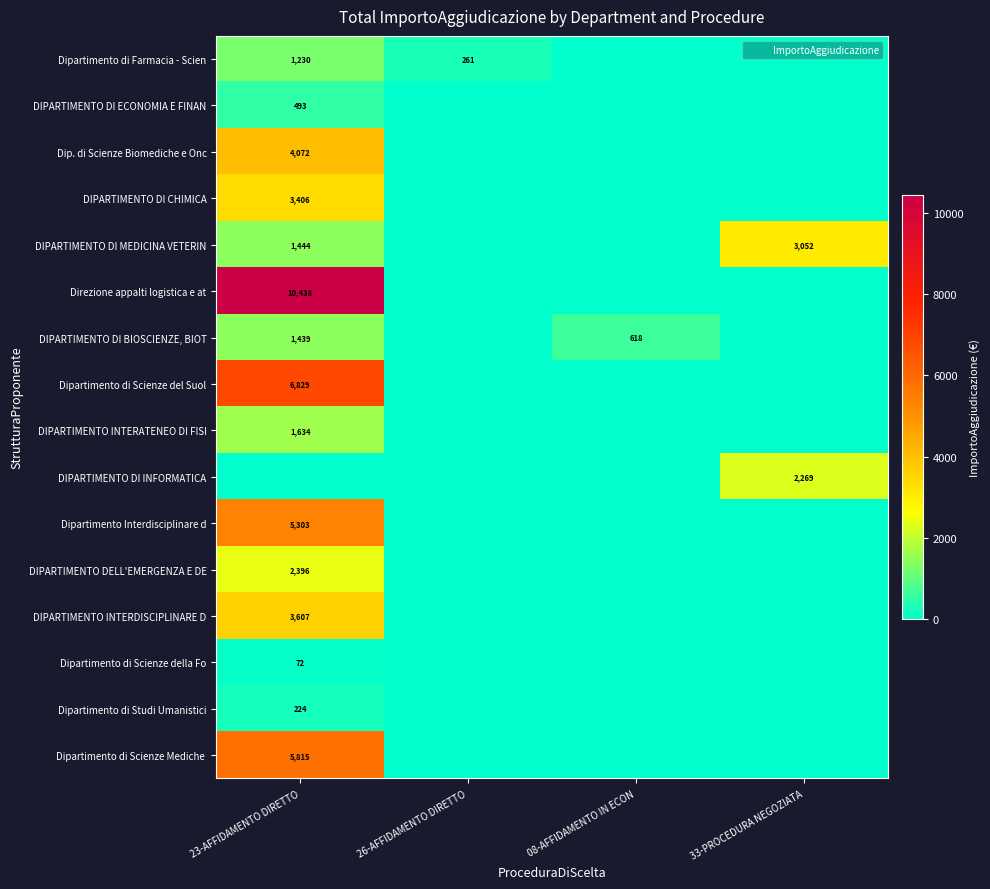

Between 26-AFFIDAMENTO DIRETTO and 33-PROCEDURA NEGOZIATA, which series saw the biggest shift?

DIPARTIMENTO DI MEDICINA VETERIN